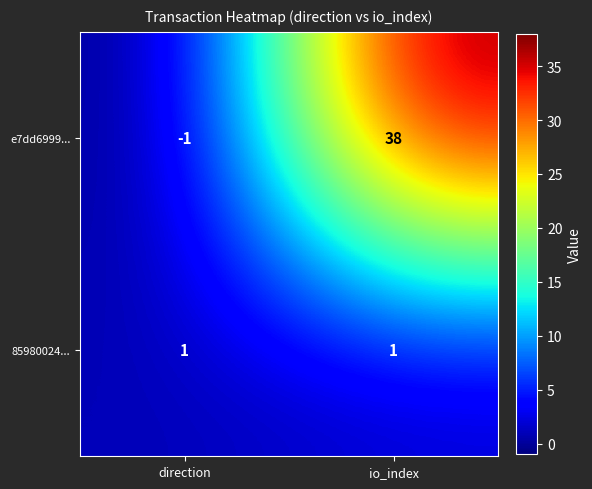

Between direction and io_index, which series saw the biggest shift?

e7dd6999...